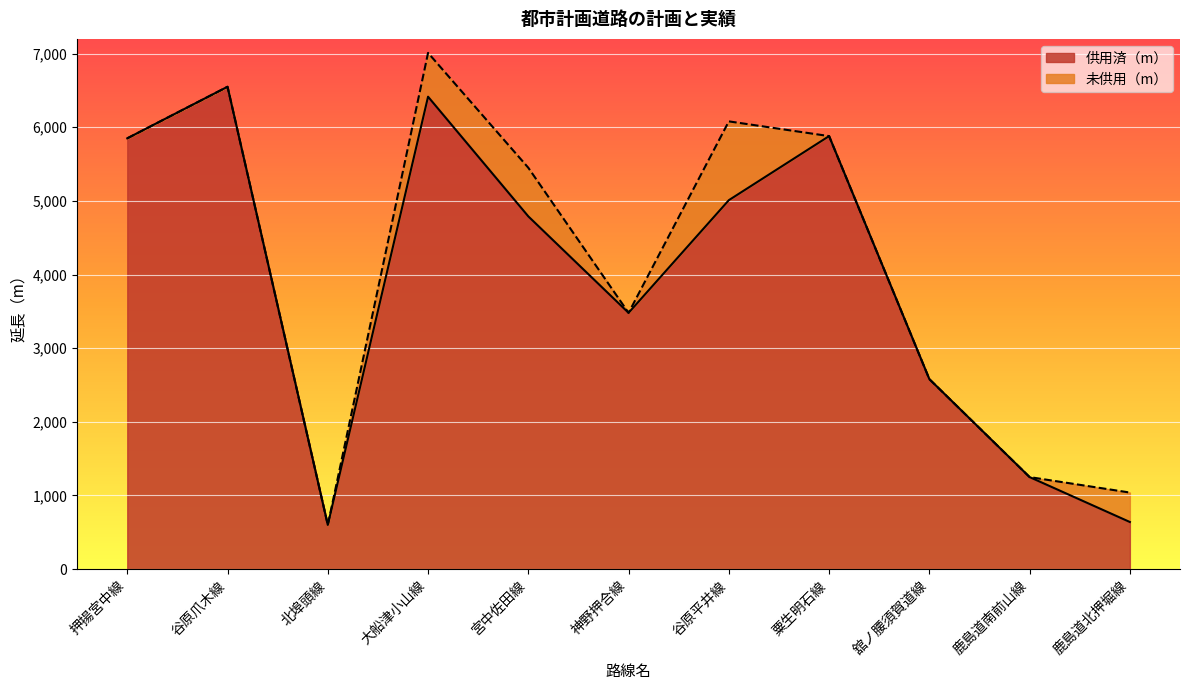

Count the number of categories in the chart.

11